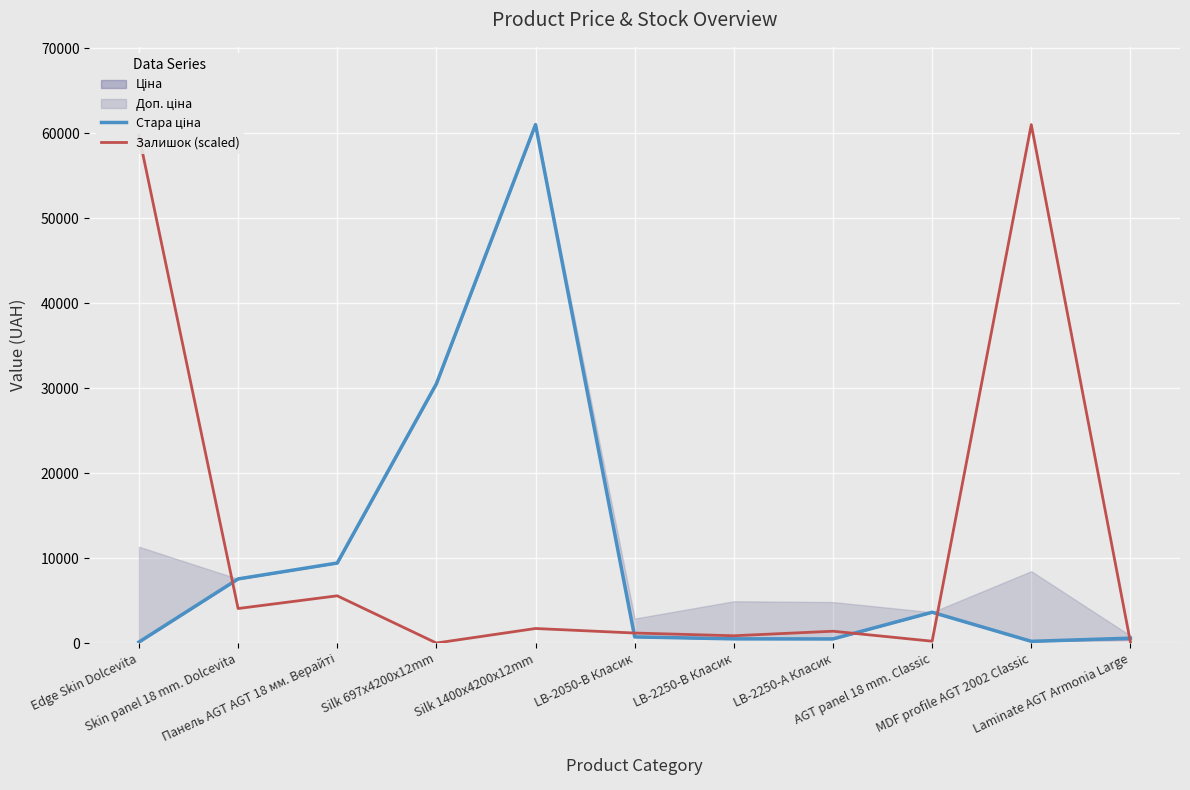

At how many categories does at least one series exceed 29832?

4